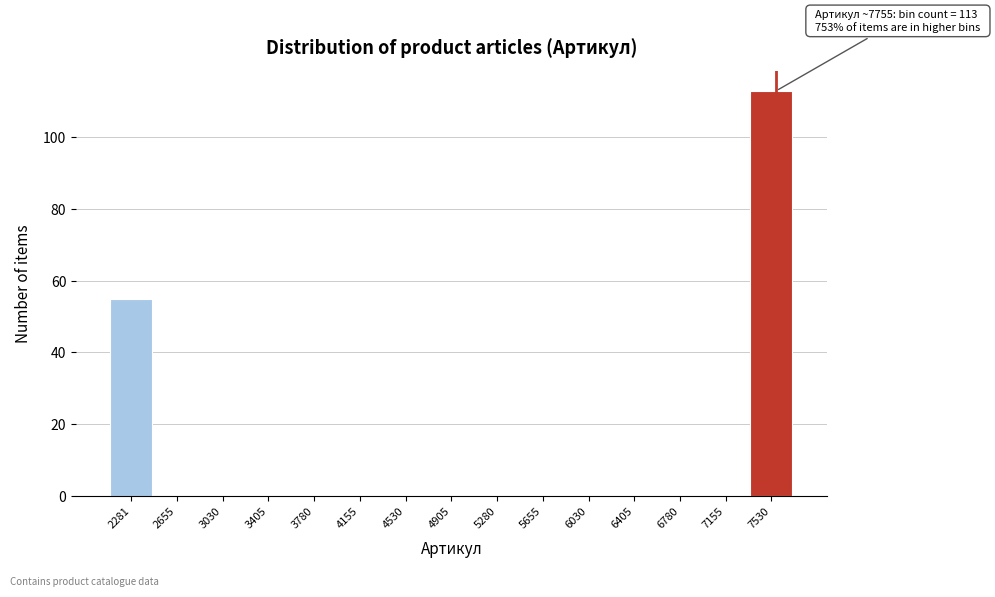

Reading right to left, what are all the values shown in this chart?

7530=113	7155=0	6780=0	6405=0	6030=0	5655=0	5280=0	4905=0	4530=0	4155=0	3780=0	3405=0	3030=0	2655=0	2281=55